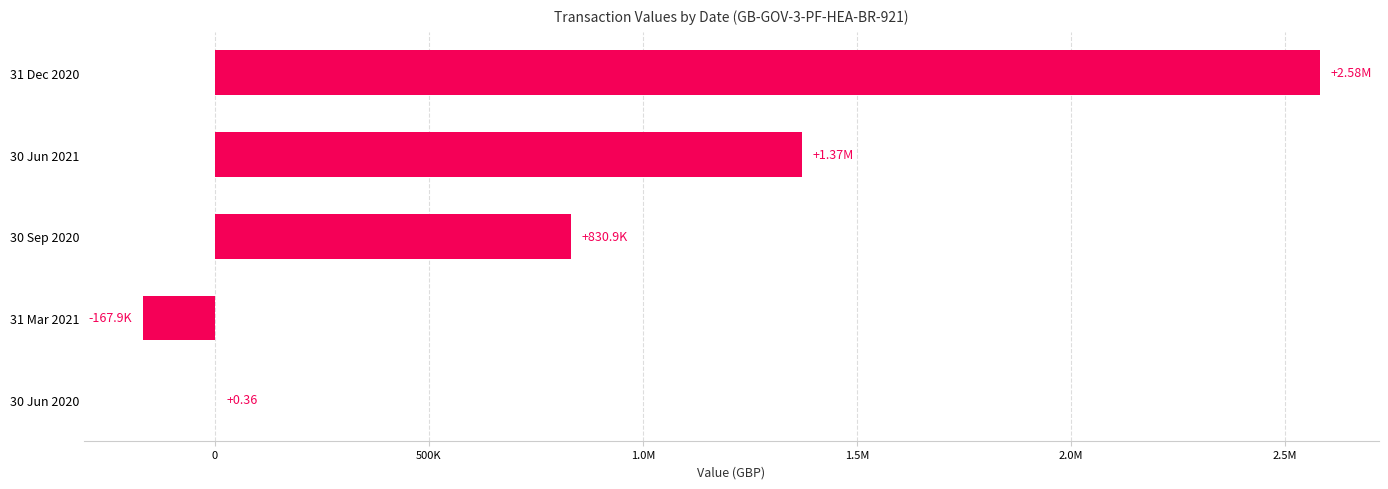

Are the bars horizontal?

Yes